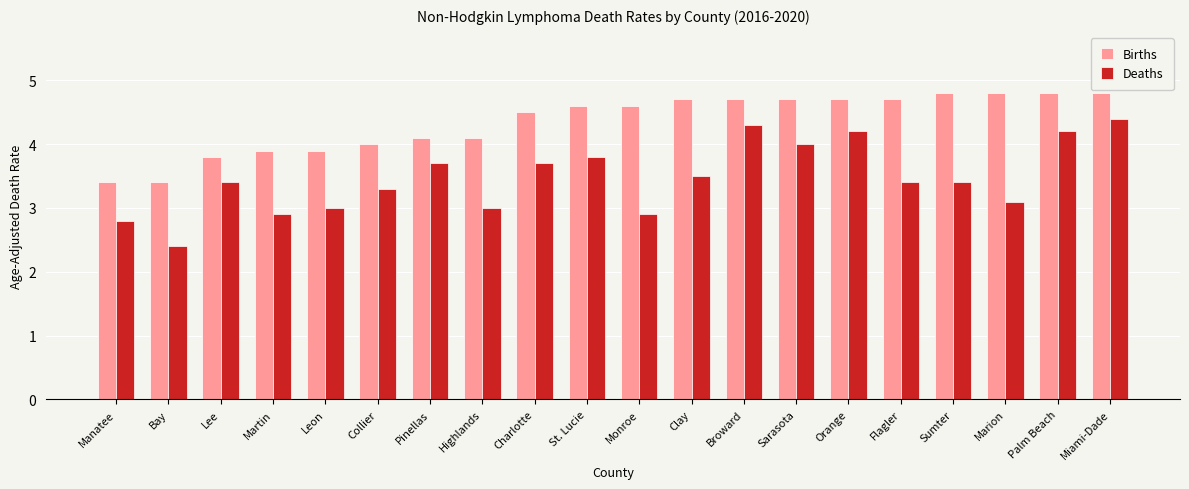

Count the number of data series in this chart.

2